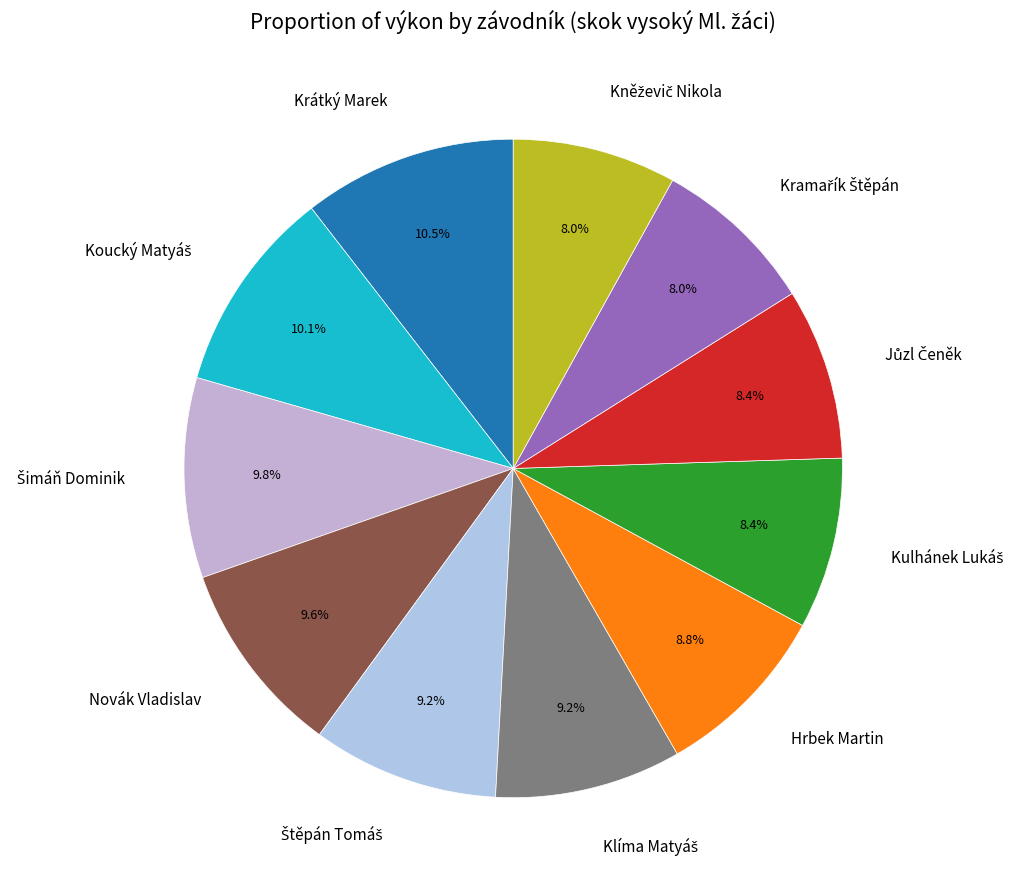

How many segments does this pie chart have?

11